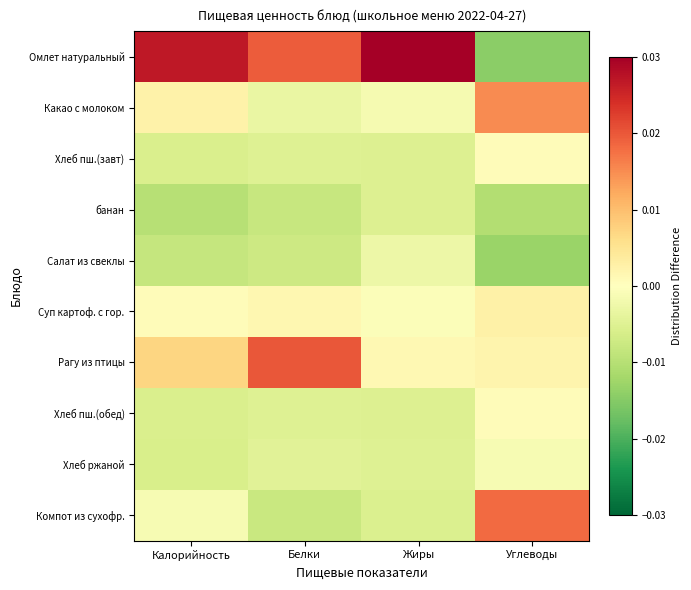

How many distinct data groups are displayed?

10